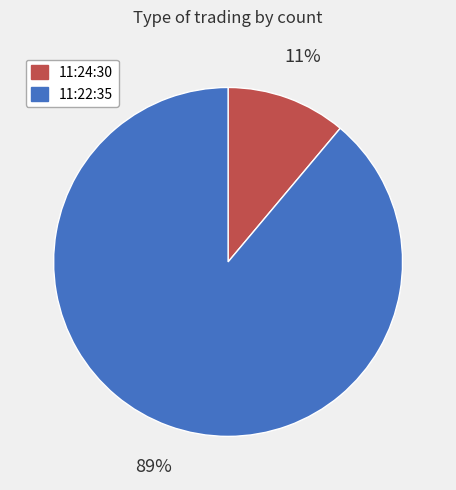

Which category accounts for the majority?

11:22:35